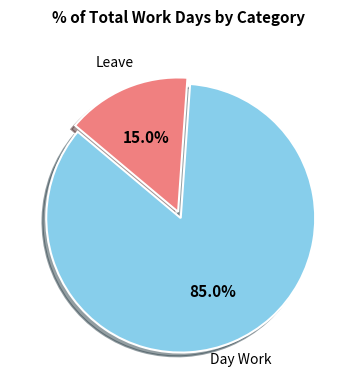

Is there a majority slice in this chart?

Yes